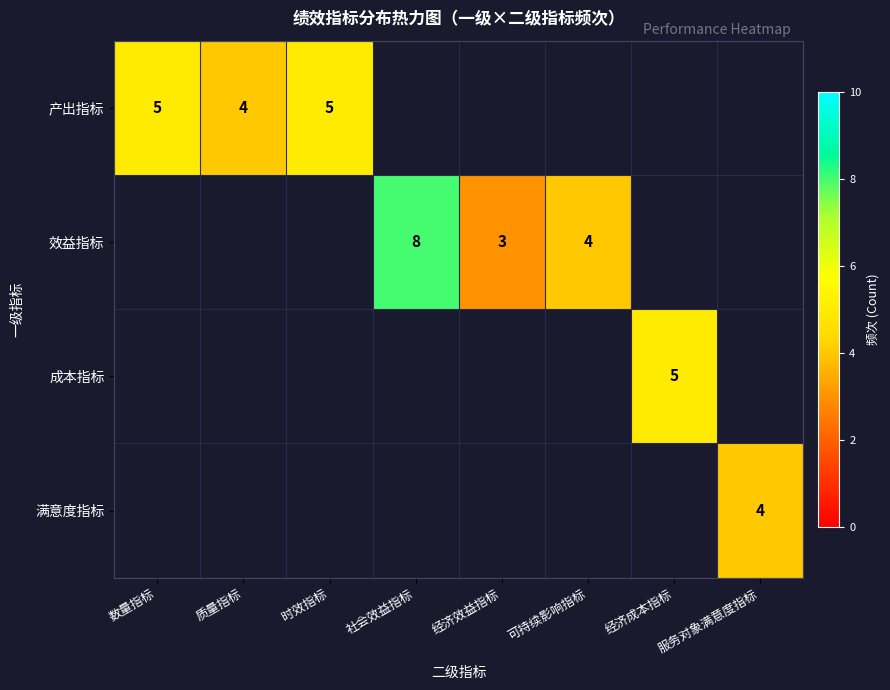

Is it true that 满意度指标 equals 4 at 服务对象满意度指标?

True